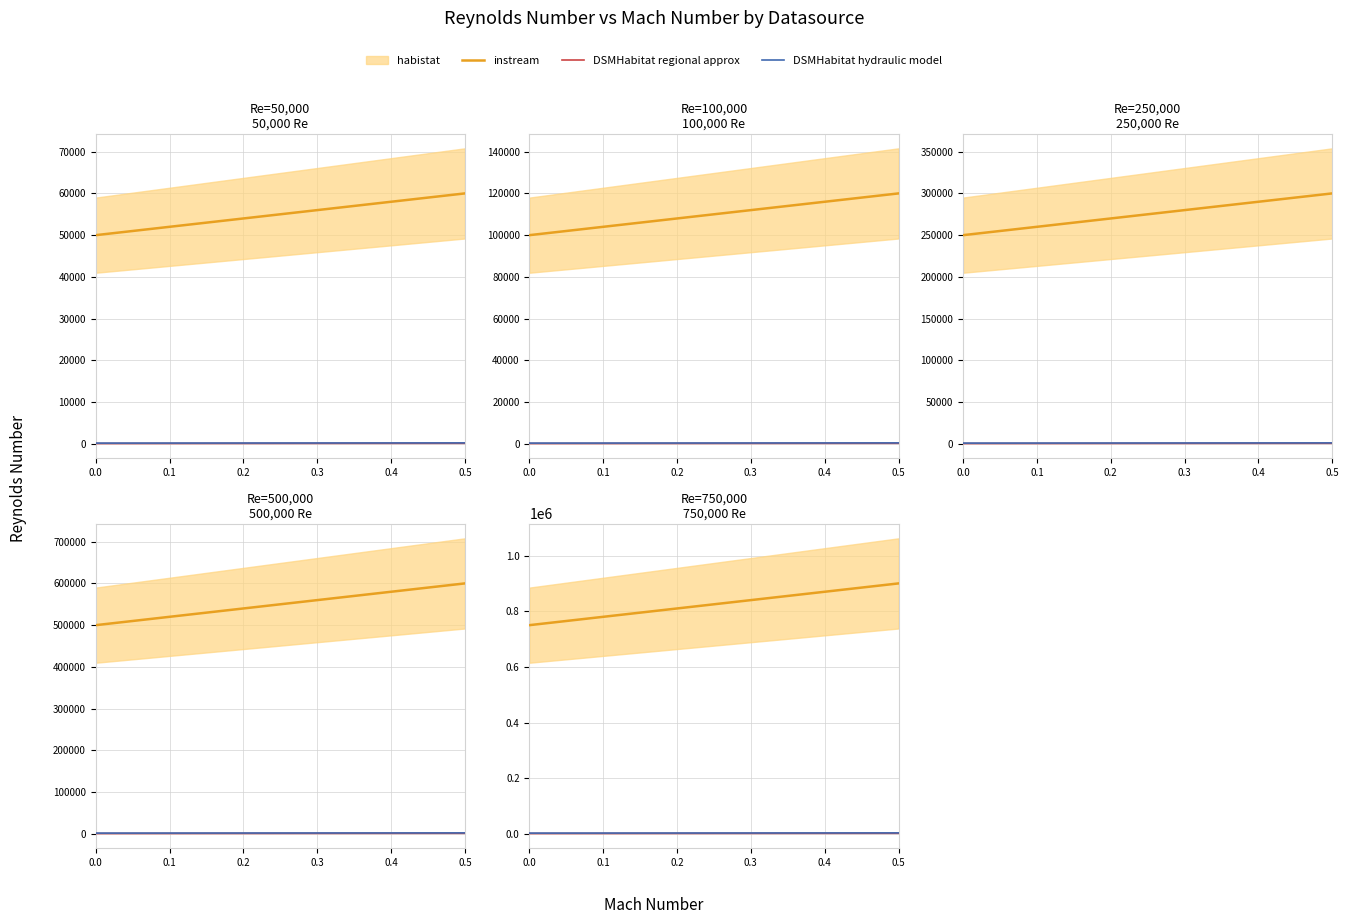

What is the value of the DSMHabitat hydraulic model point at the 3rd from the left?

3375.0